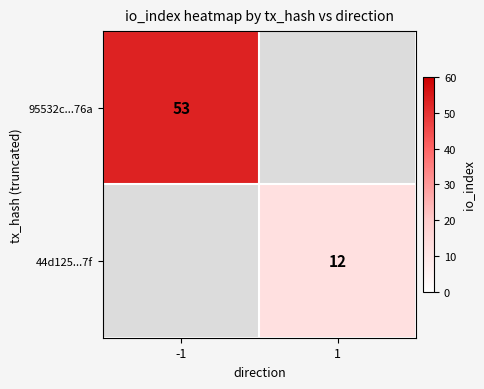

True or false: 44d125...7f has a value of 12 at 1.

True